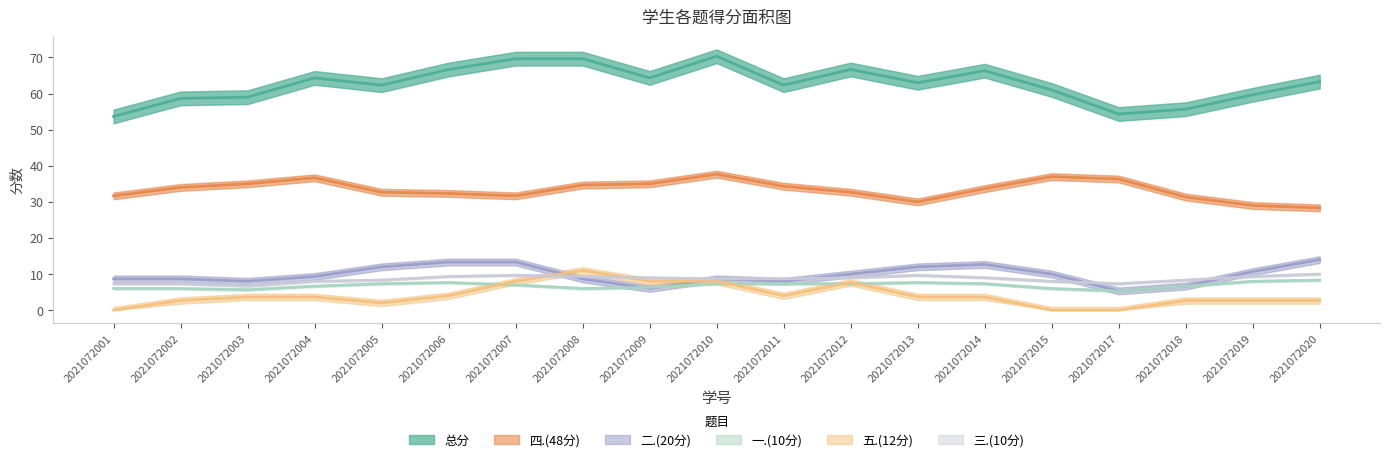

Is it true that 二.(20分) equals 6 at 2021072006?

False